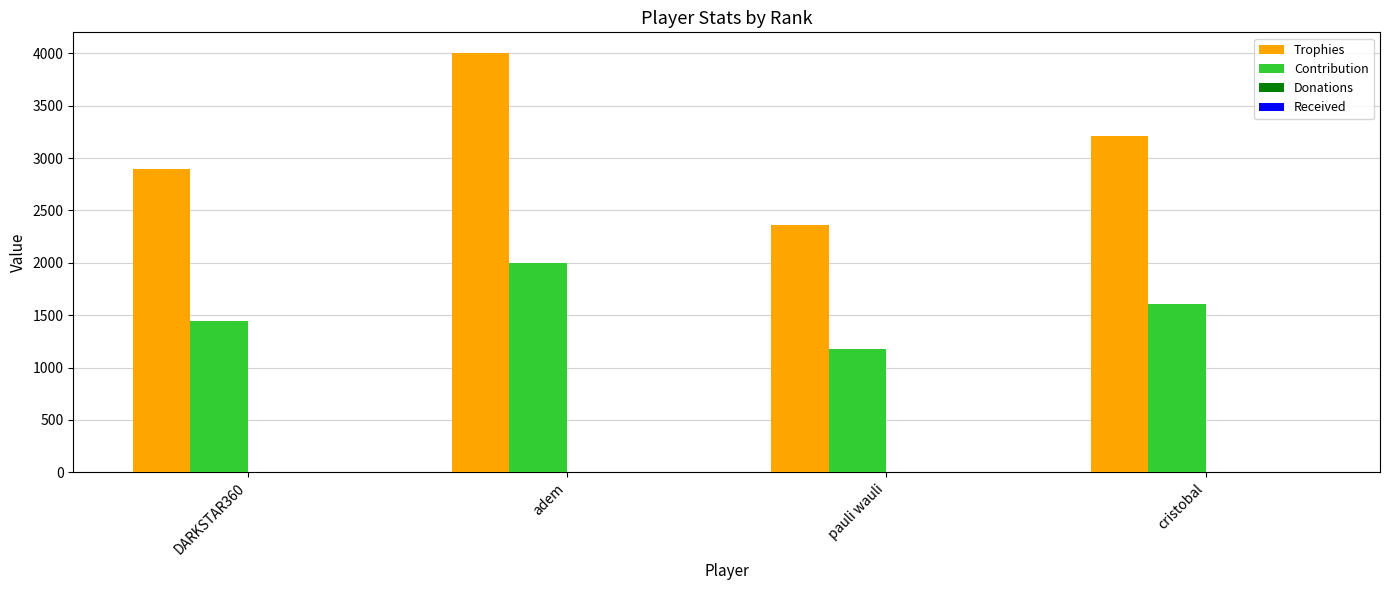

How many groups of bars are there?

4